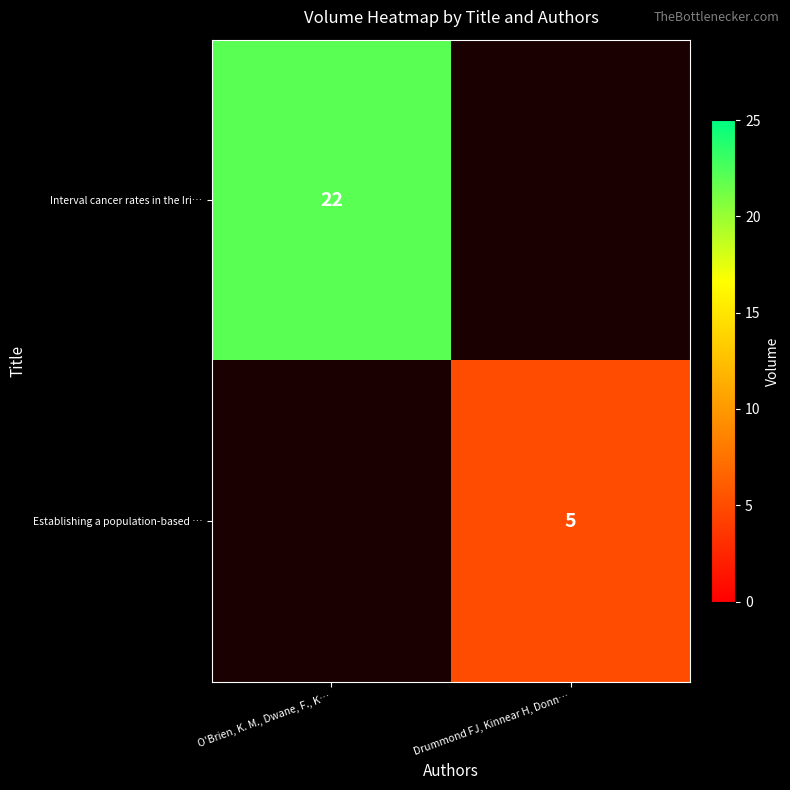

Is it true that Interval cancer rates in the Iri… equals 22 at O'Brien, K. M., Dwane, F., K…?

True